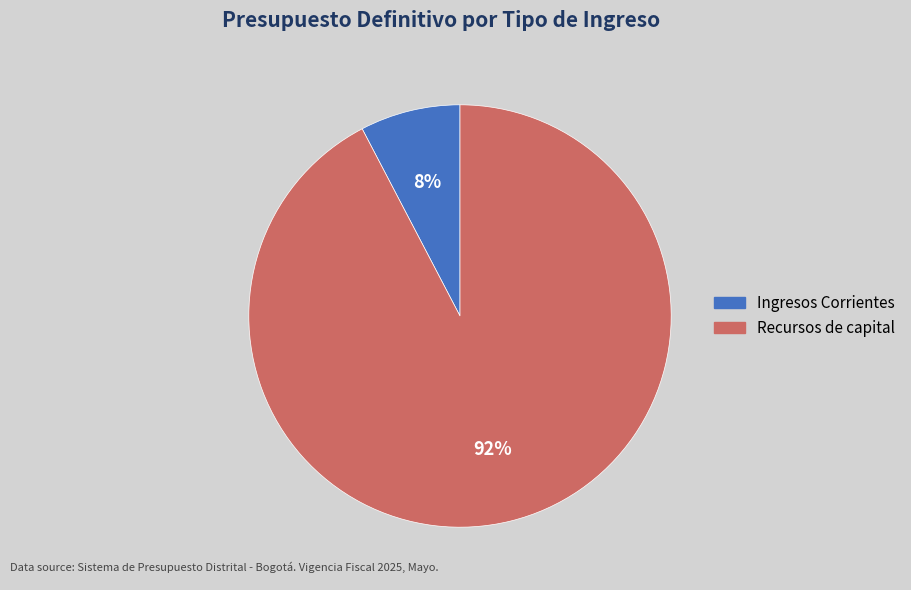

How many slices are in this pie chart?

2